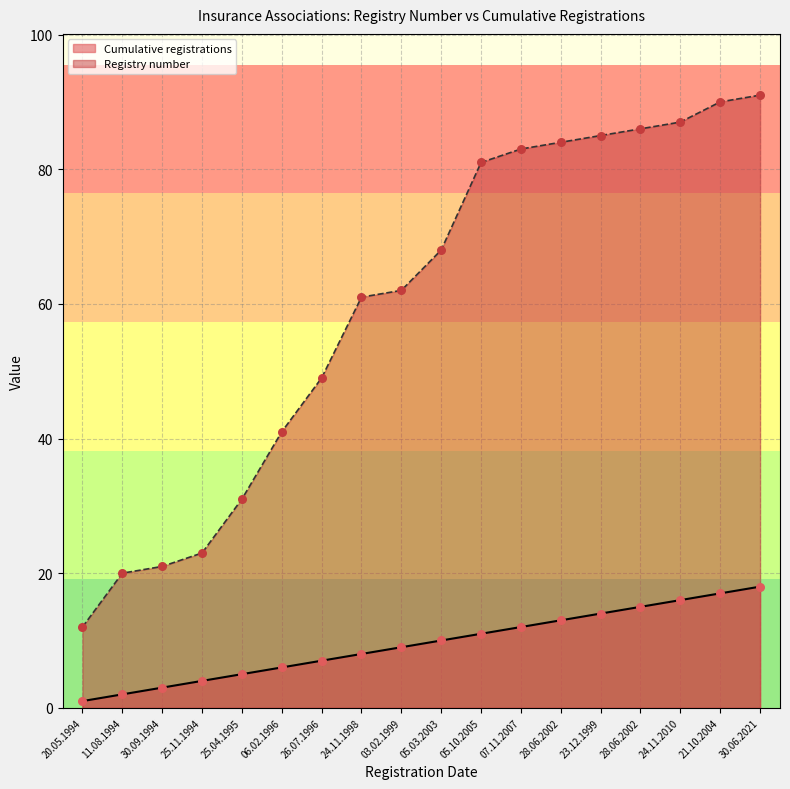

Is the value of Cumulative registrations at 25.11.1994 greater than the value of Registry number at 24.11.2010?

No